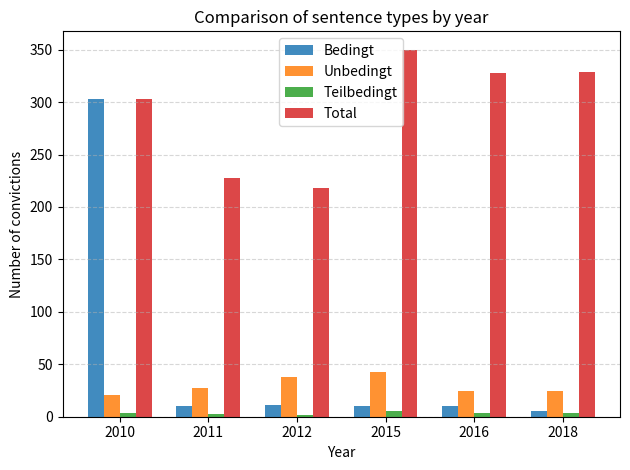

What is the total value across all series at 2015?

408